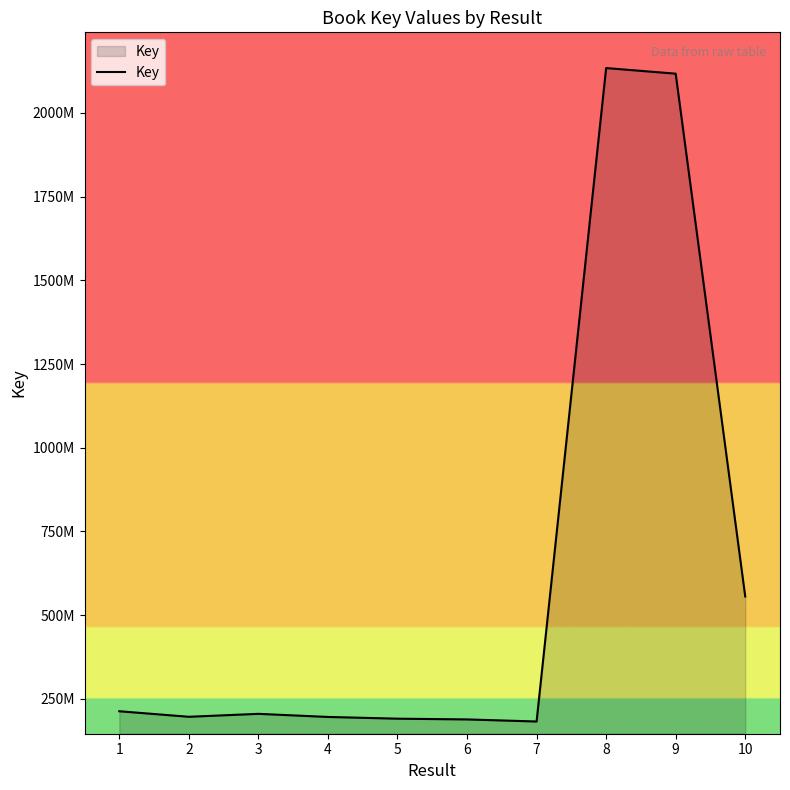

At which label is the value closest to 1158265836?

10